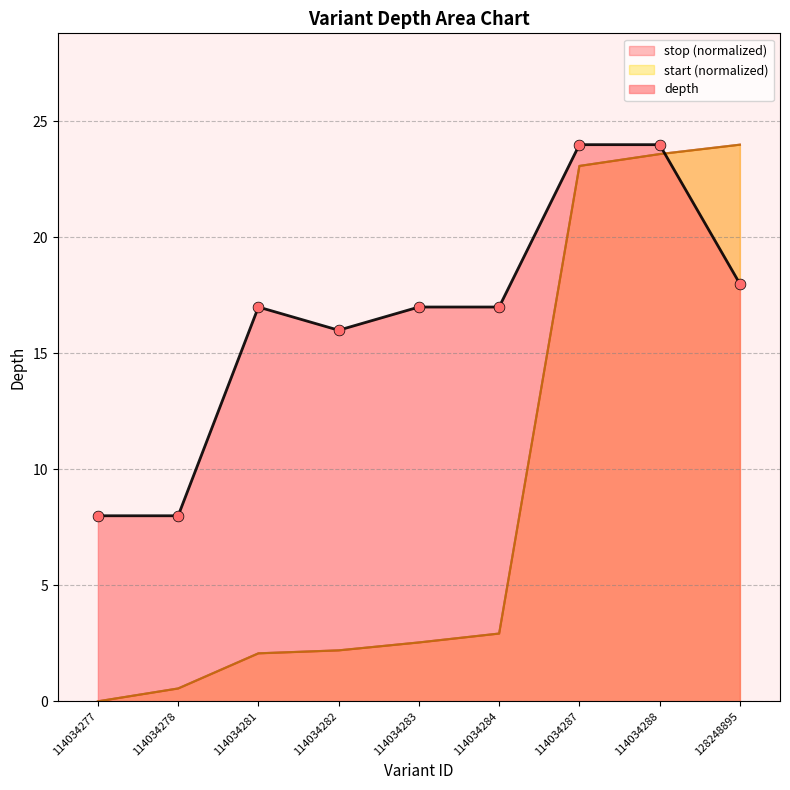

Which series has the largest total across all categories?

depth